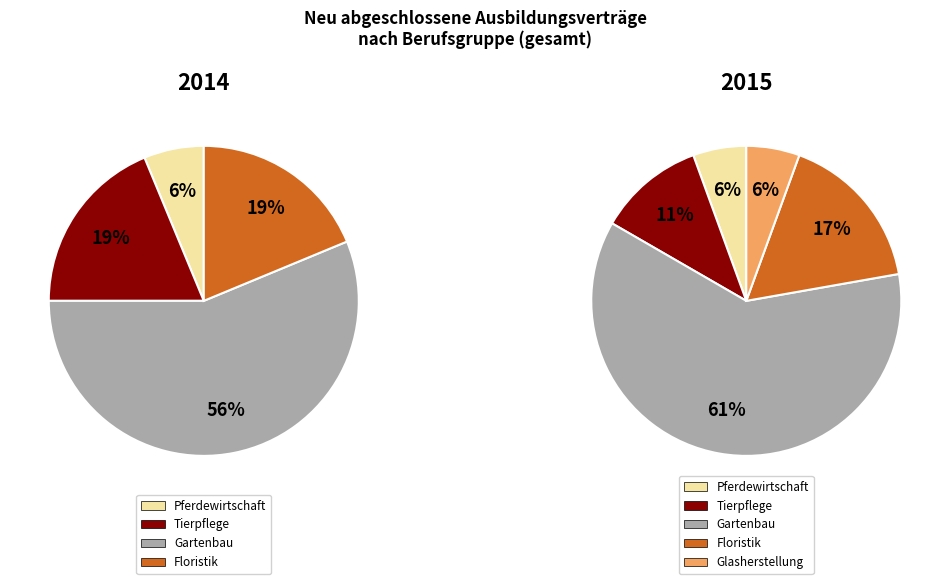

Is the sum of Floristik and Gartenbau greater than half?

Yes